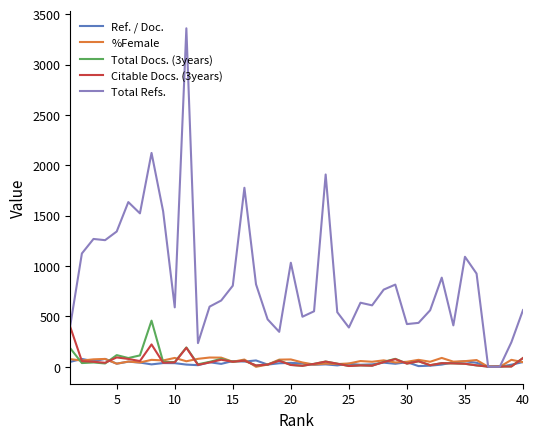

What is the maximum value for %Female?

92